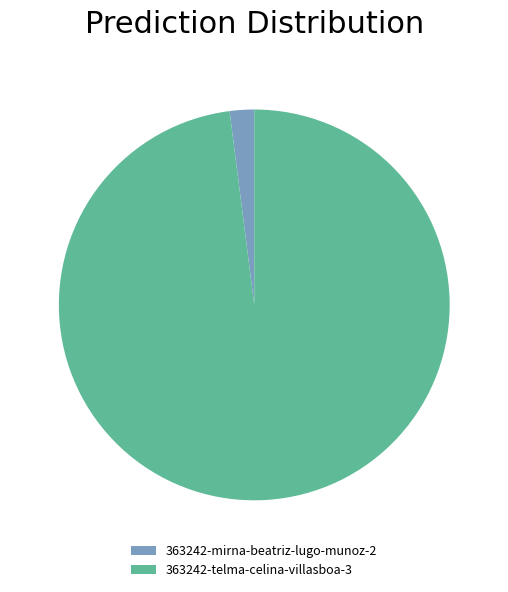

How many slices are in this pie chart?

2